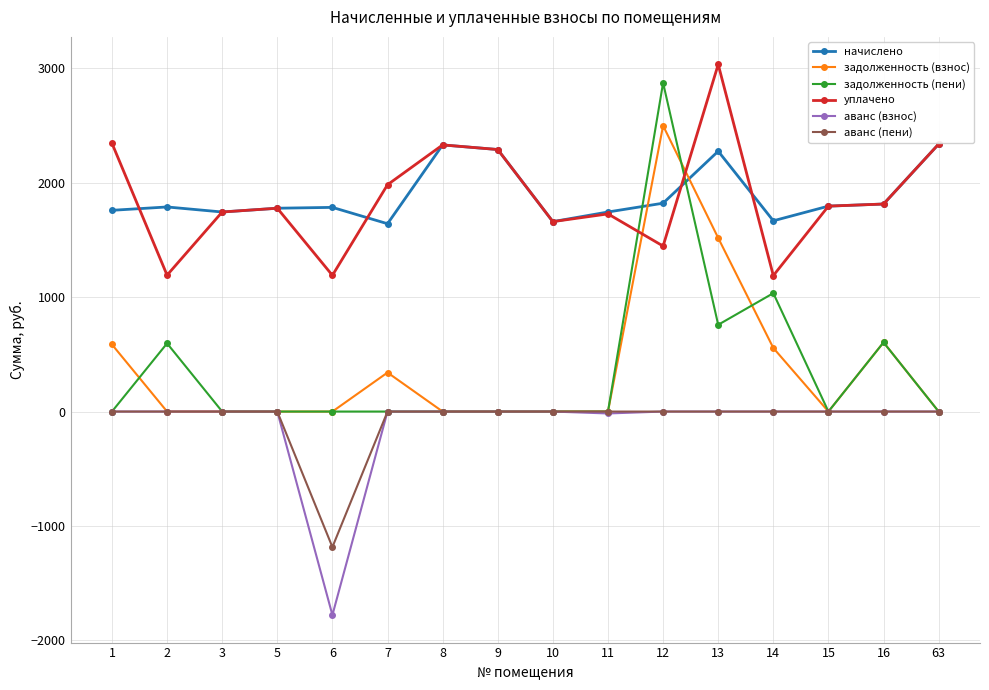

What is the lowest value of the уплачено series?

1188.9